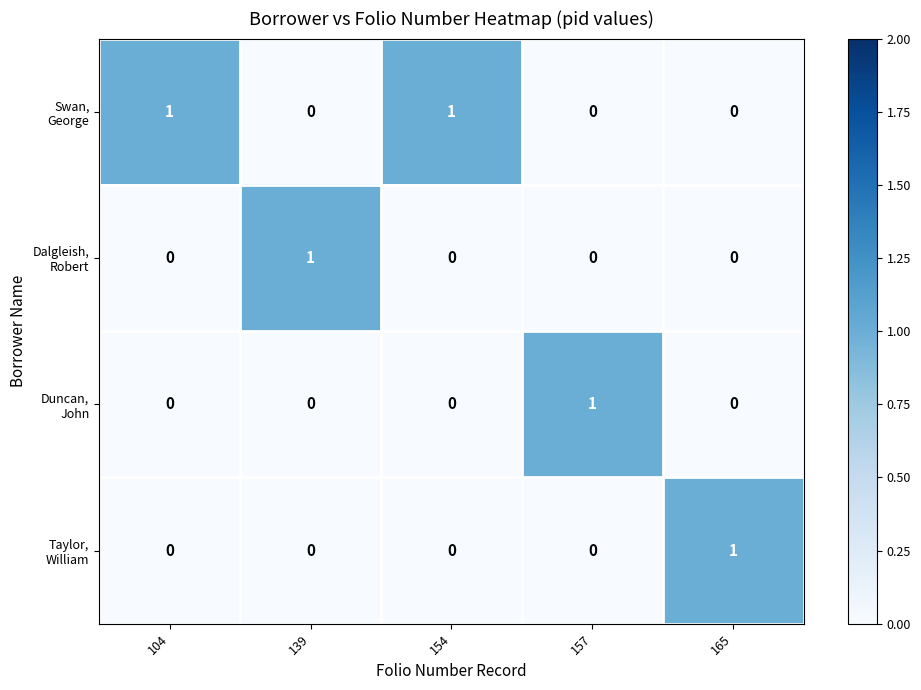

At how many categories does at least one series exceed 0?

5